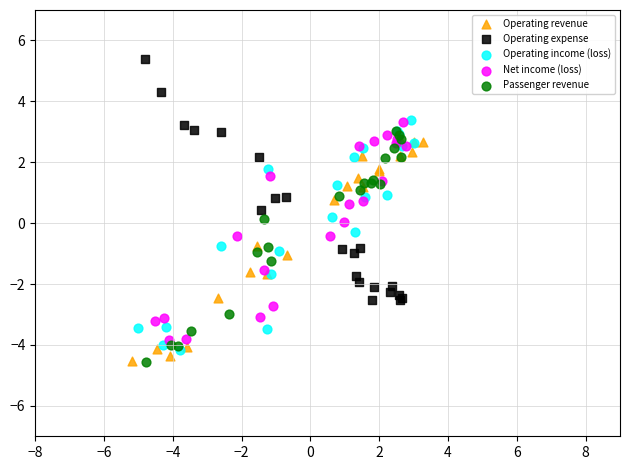

Which series contains the highest Y value?

Operating expense